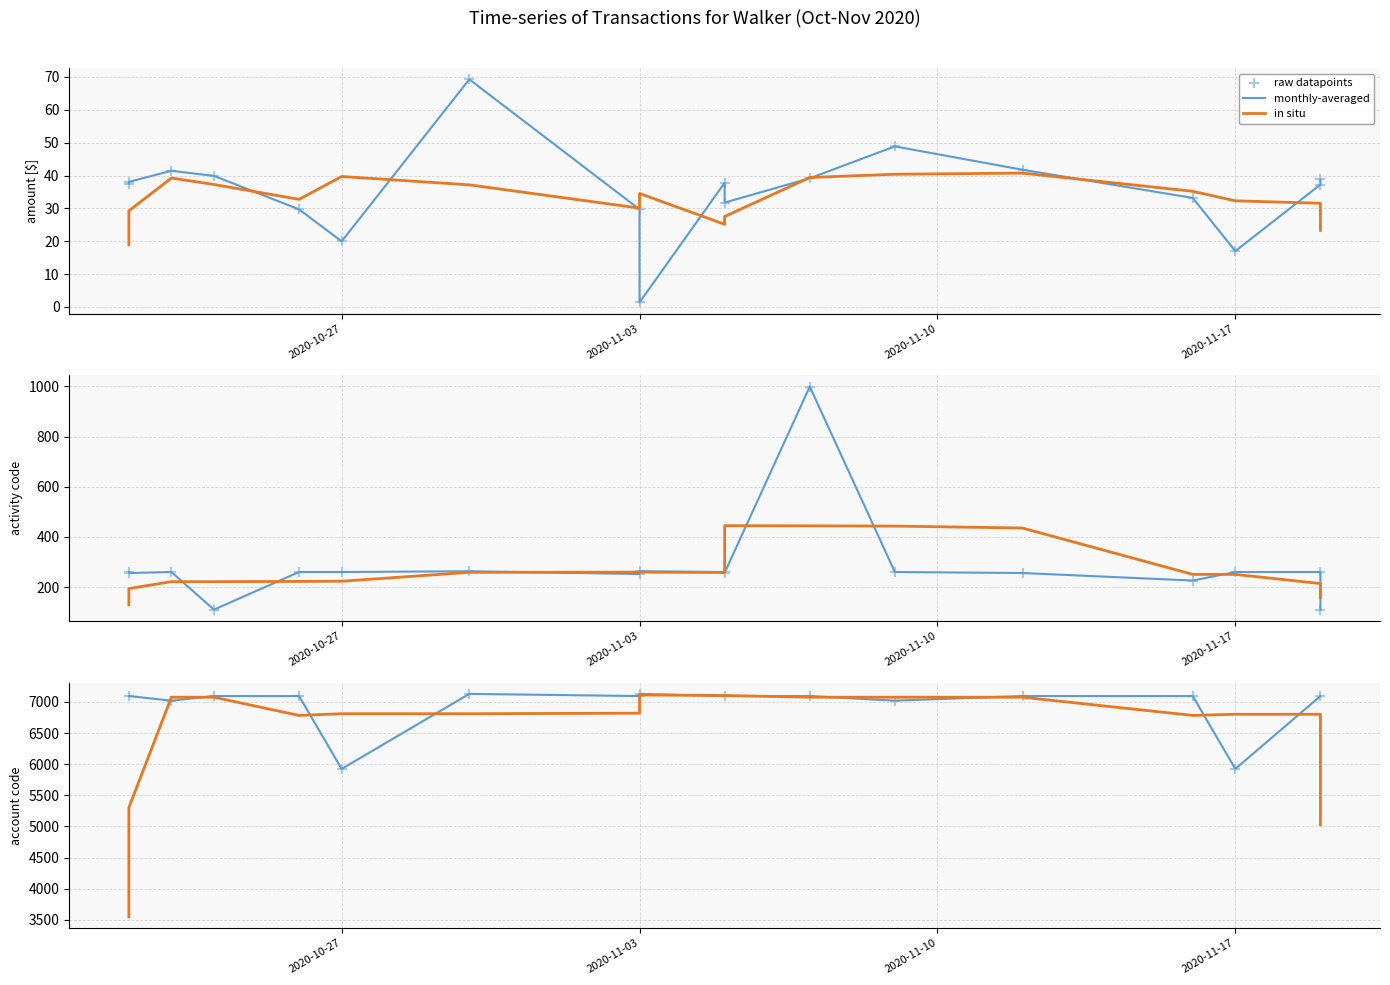

At how many categories does at least one series exceed 3958?

18